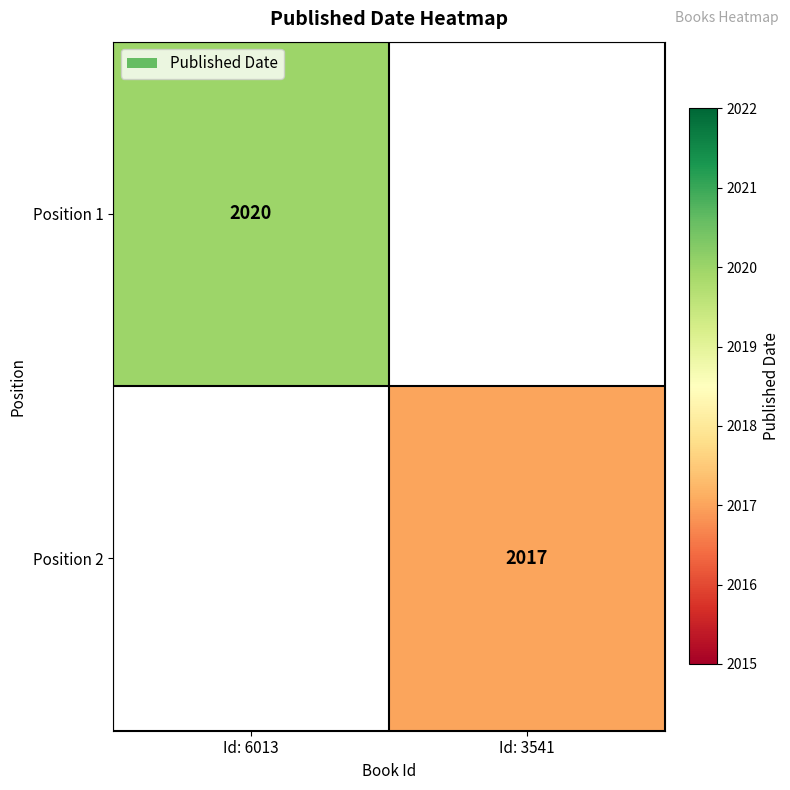

True or false: Position 2 has a value of 2017 at Id: 3541.

True